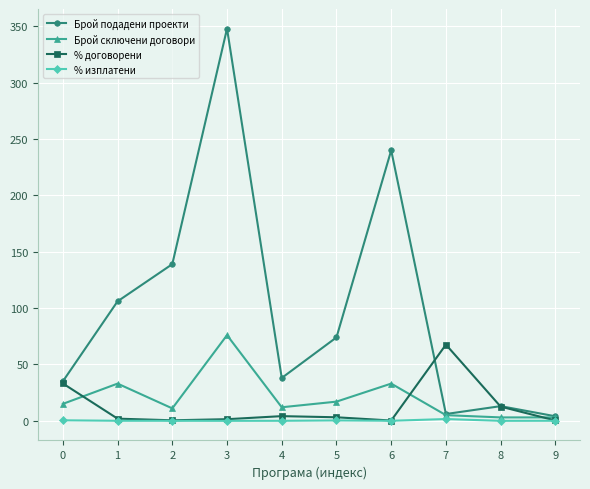

Read the Брой подадени проекти value at 9.

4.0